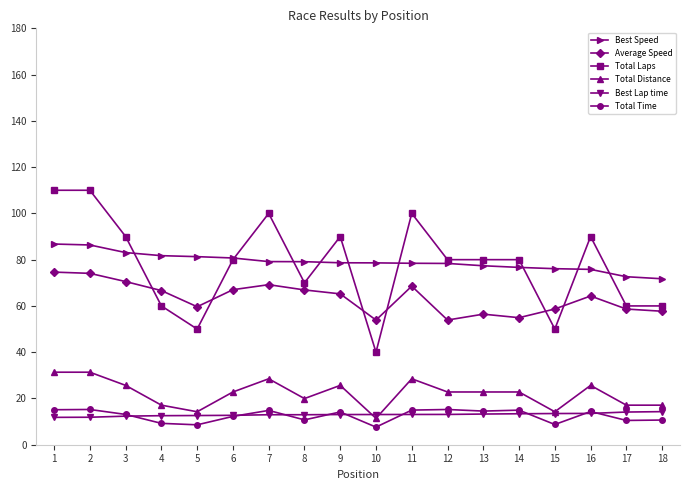

True or false: Total Time has more than 2 interior local peaks.

True